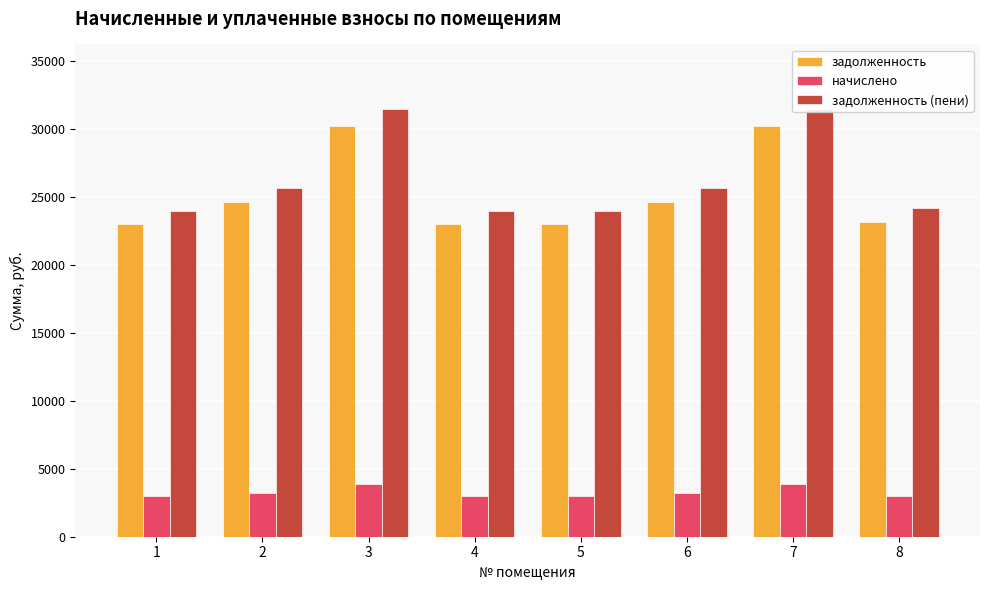

Which has a higher value, 5 or 7?

7